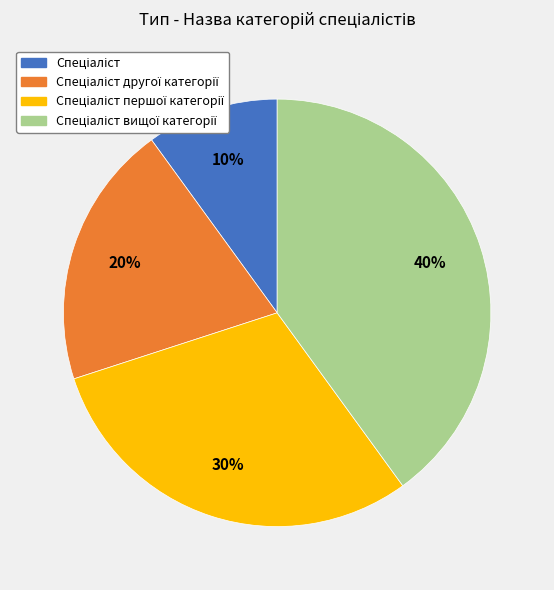

To the nearest percent, what is the difference between the largest and smallest slice percentages?

30%